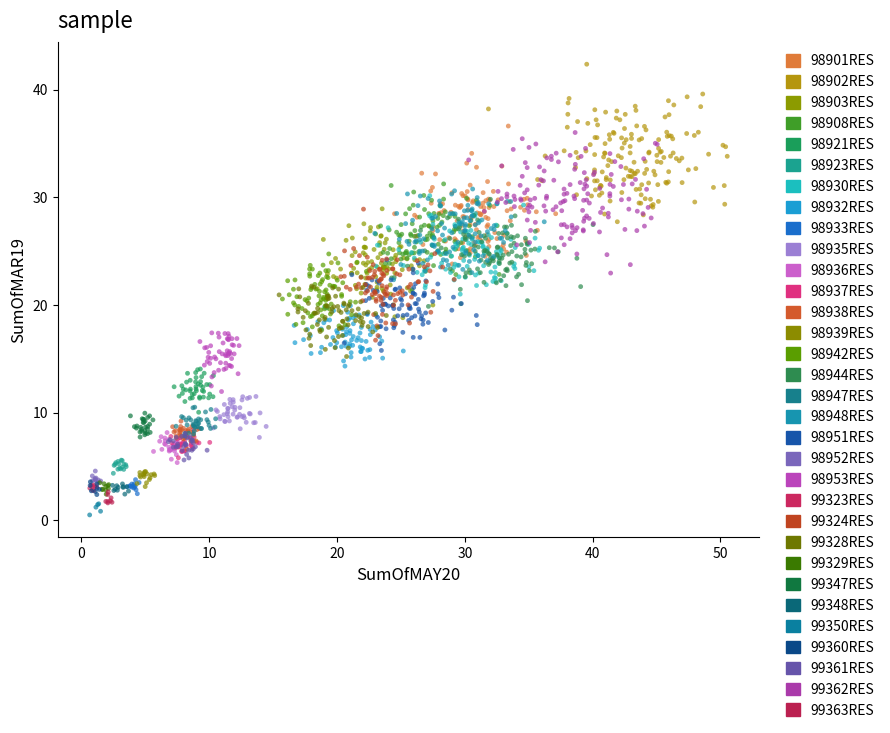

Which series reaches the maximum Y coordinate?

98902RES